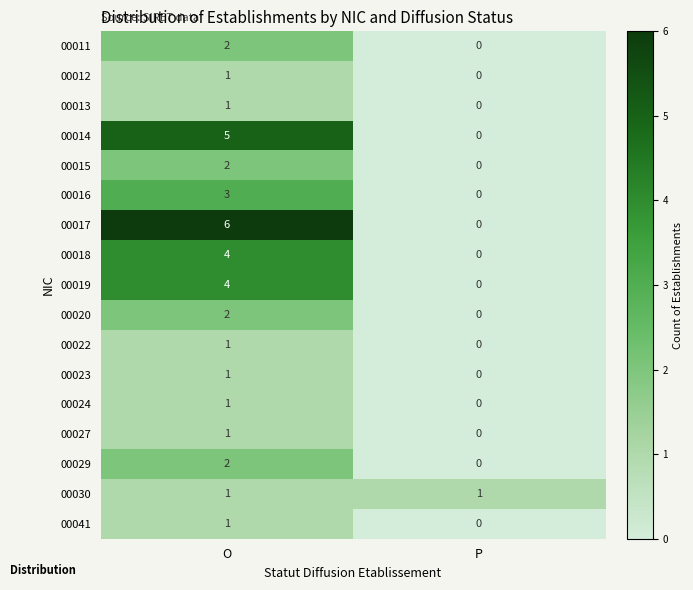

What is the total value across all series at O?

38